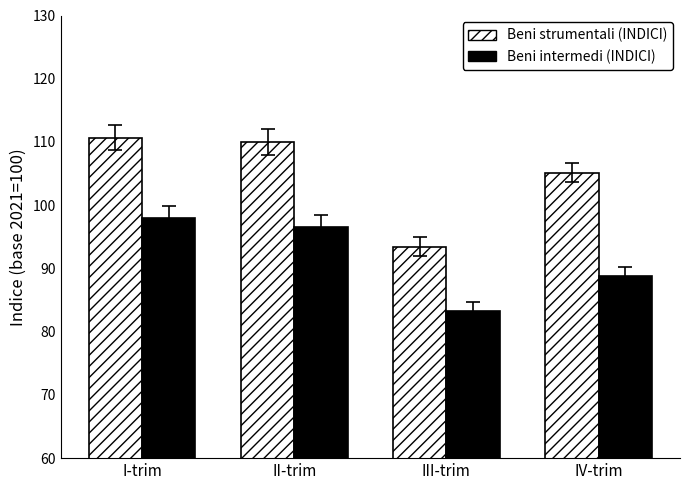

What are all the series names shown in the legend?

Beni strumentali (INDICI), Beni intermedi (INDICI)